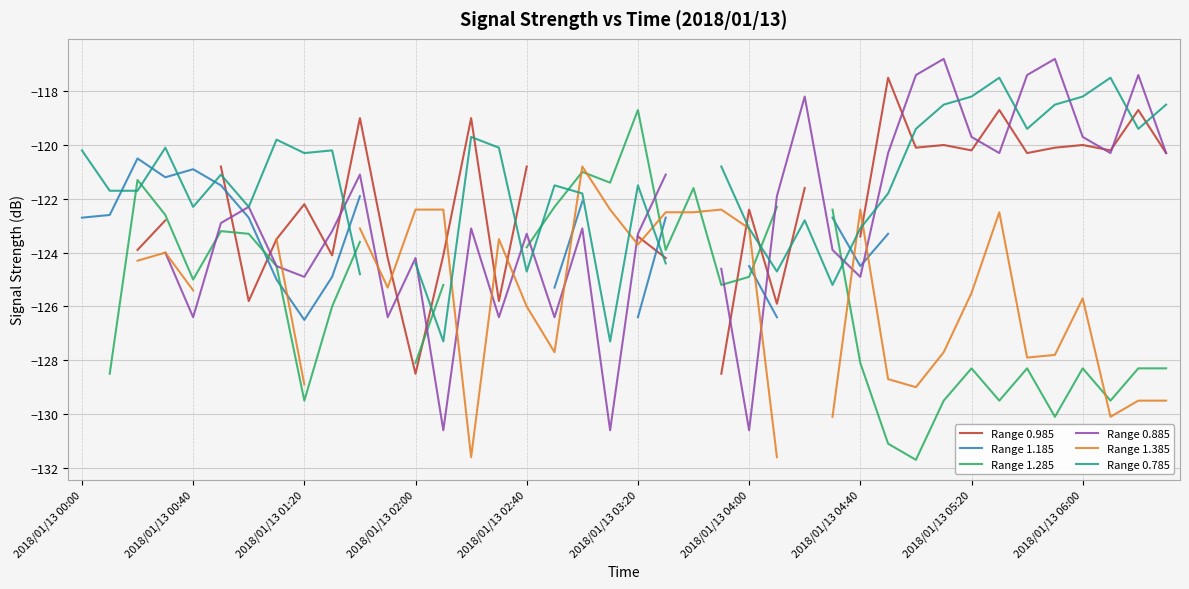

In Range 1.185, how many points are lower than both neighbors (excluding endpoints)?

3